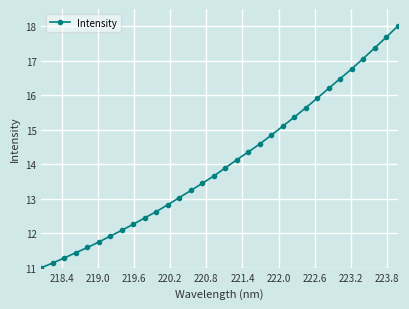

What is the value of the 16th point from the left?

13.7